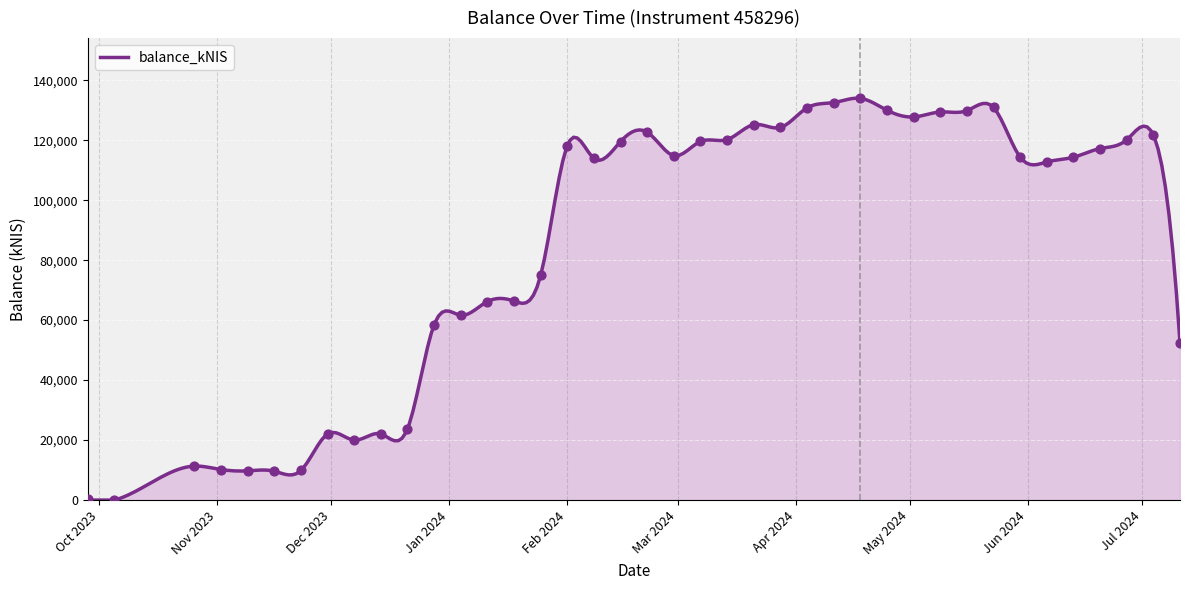

Between 2023-09-28 and 2024-04-11, which is larger?

2024-04-11